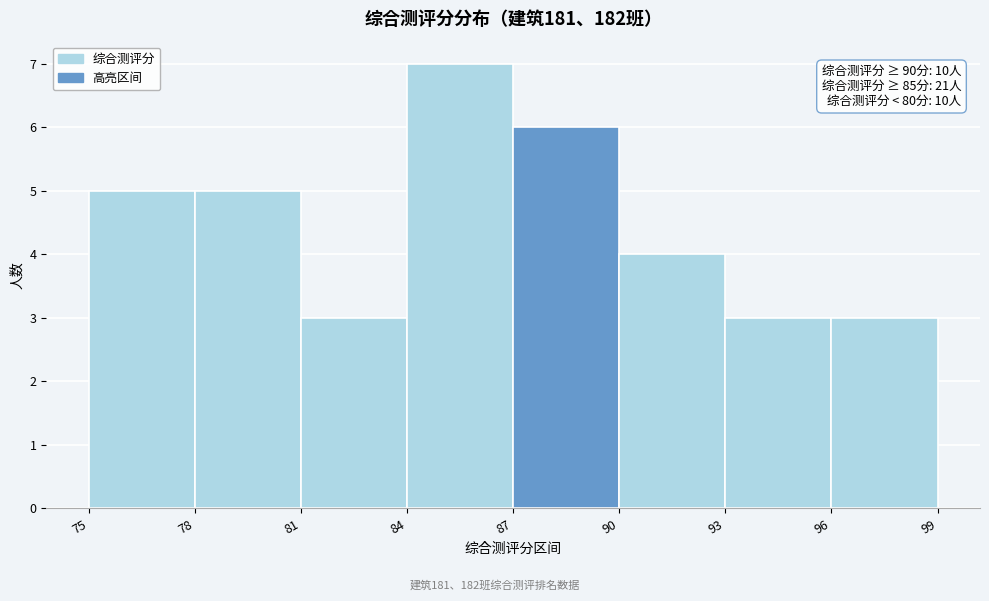

Over which range of the x-axis is the bar tallest?

84 to 87